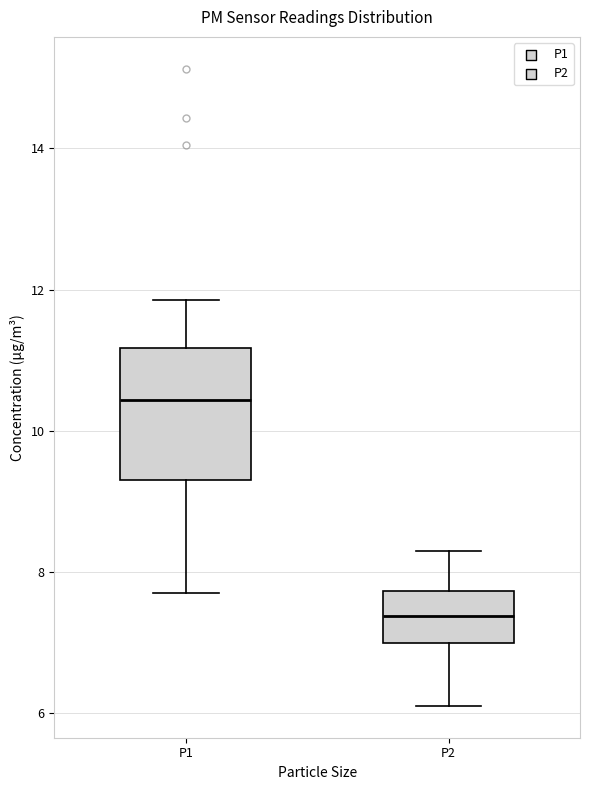

Reading left to right, transcribe this box plot: for each box, give where its median line is, the range the box spans, and where its two whiskers end, as read against the y-axis. The values are not printed on the chart, so give them approximately, as read against the axis.

P1: median 10.4, box 9.4 to 11.2, whiskers 7.8 to 11.8
P2: median 7.4, box 7.0 to 7.8, whiskers 6.2 to 8.4